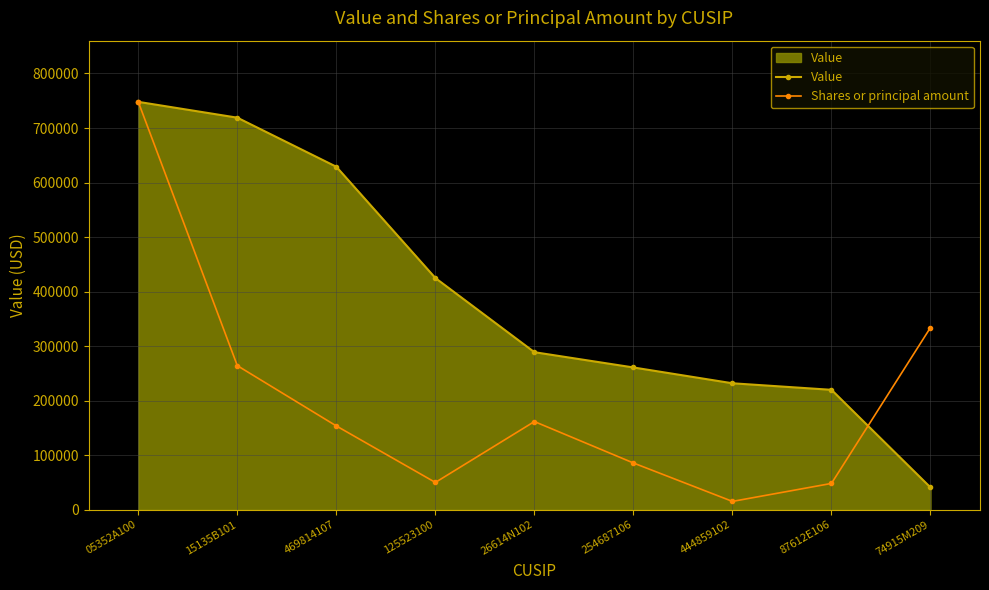

Rank the series by their average value, from highest to lowest.

Value, Shares or principal amount